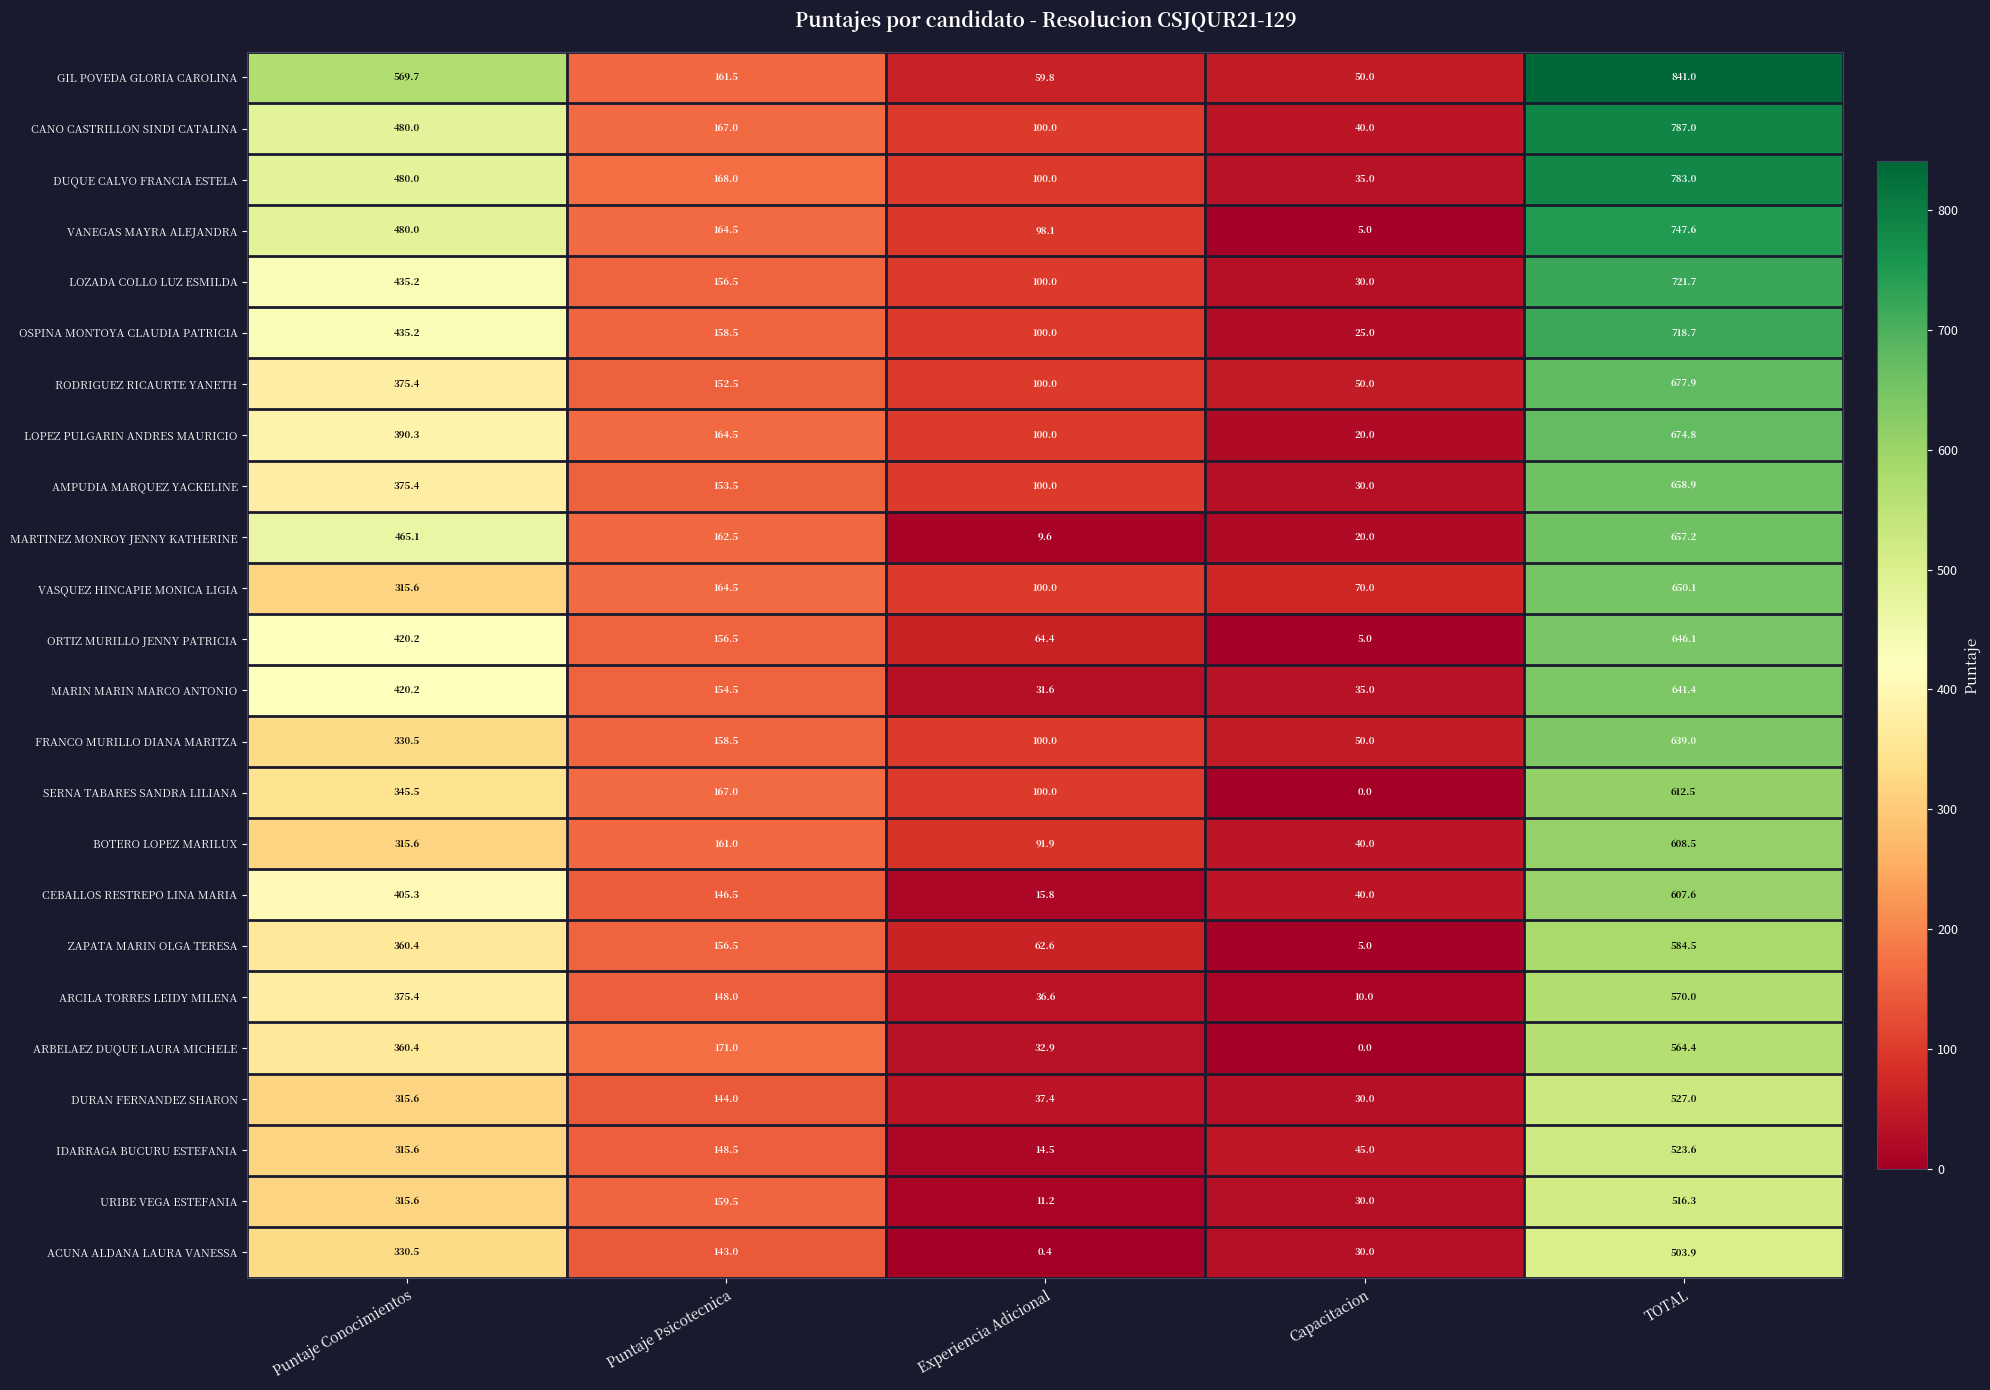

What is the maximum value for SERNA TABARES SANDRA LILIANA?

612.5